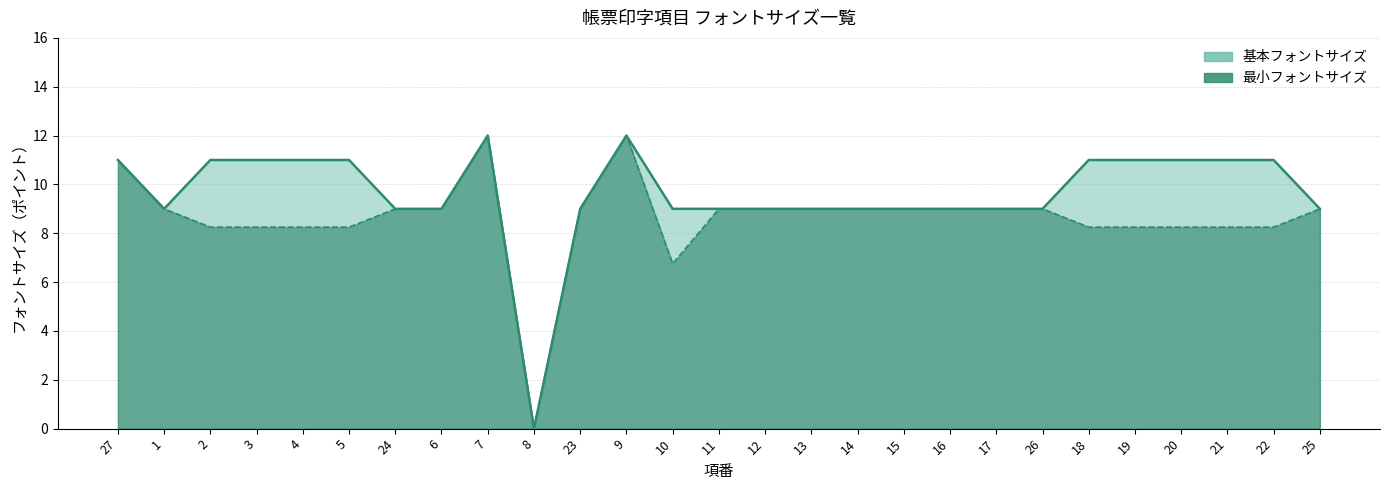

Reading left to right, list all the values displayed in this chart.

11	9	11	11	11	11	9	9	12	0	9	12	9	9	9	9	9	9	9	9	9	11	11	11	11	11	9